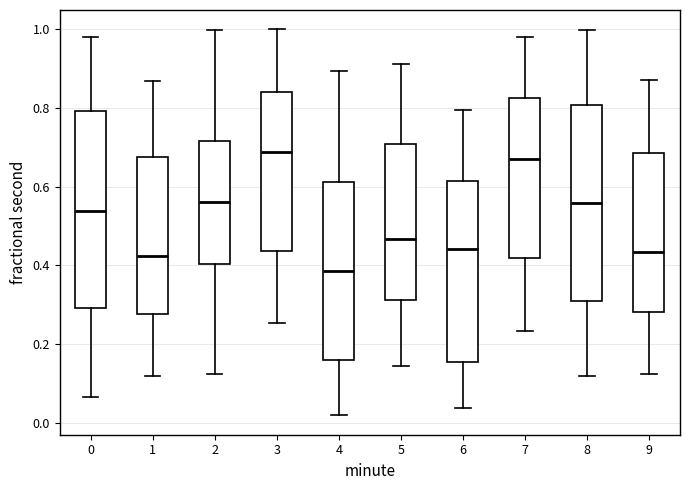

Reading left to right, transcribe this box plot: for each box, give where its median line is, the range the box spans, and where its two whiskers end, as read against the y-axis. The values are not printed on the chart, so give them approximately, as read against the axis.

0: median 0.54, box 0.30 to 0.80, whiskers 0.06 to 0.98
1: median 0.42, box 0.28 to 0.68, whiskers 0.12 to 0.86
2: median 0.56, box 0.40 to 0.72, whiskers 0.12 to 1.00
3: median 0.68, box 0.44 to 0.84, whiskers 0.26 to 1.00
4: median 0.38, box 0.16 to 0.62, whiskers 0.02 to 0.90
5: median 0.46, box 0.32 to 0.70, whiskers 0.14 to 0.92
6: median 0.44, box 0.16 to 0.62, whiskers 0.04 to 0.80
7: median 0.68, box 0.42 to 0.82, whiskers 0.24 to 0.98
8: median 0.56, box 0.30 to 0.80, whiskers 0.12 to 1.00
9: median 0.44, box 0.28 to 0.68, whiskers 0.12 to 0.88